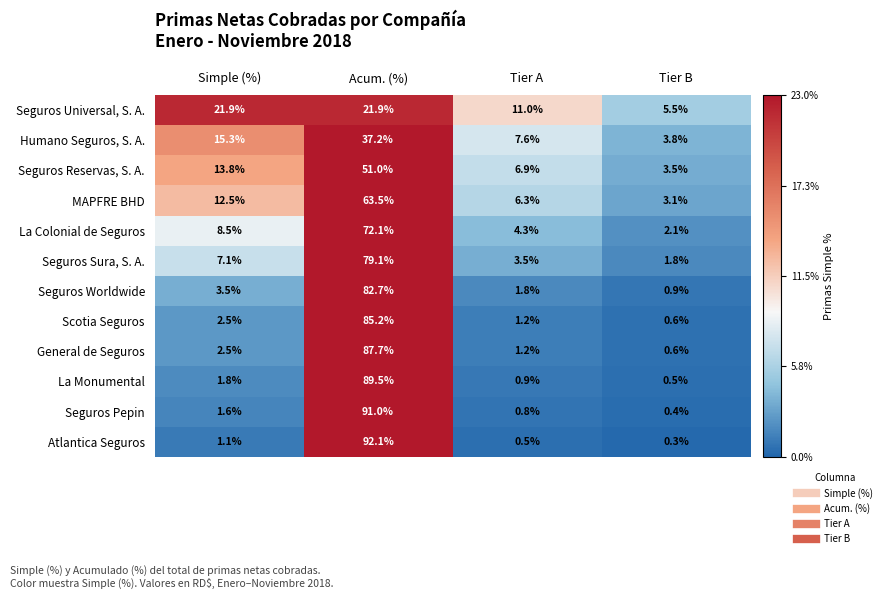

What is the difference between the second highest and second lowest values in the Atlantica Seguros series?

0.6